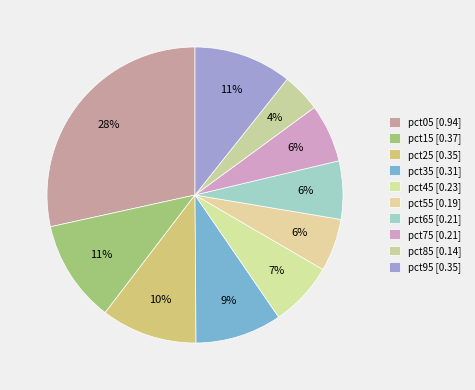

Does any single category account for the majority?

No